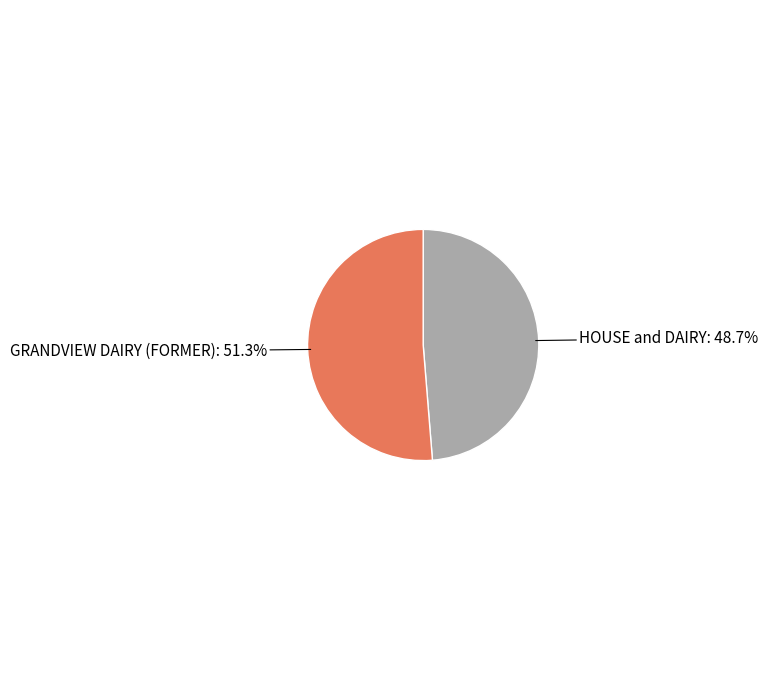

How many slices are in this pie chart?

2